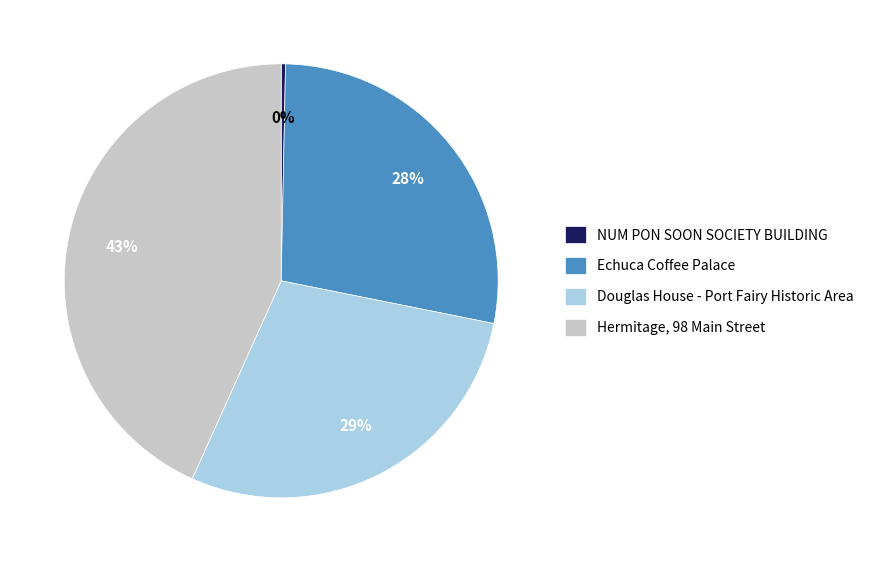

How many slices are in this pie chart?

4